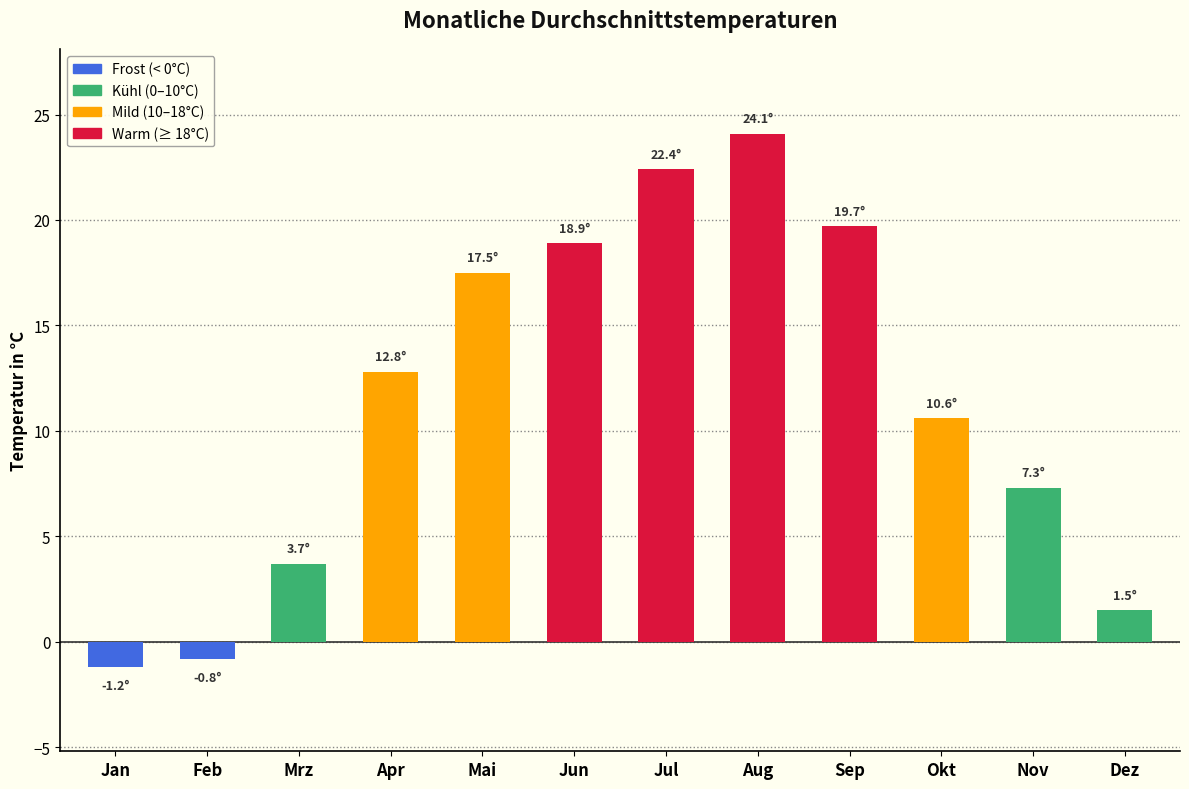

What position from the left is Okt?

10